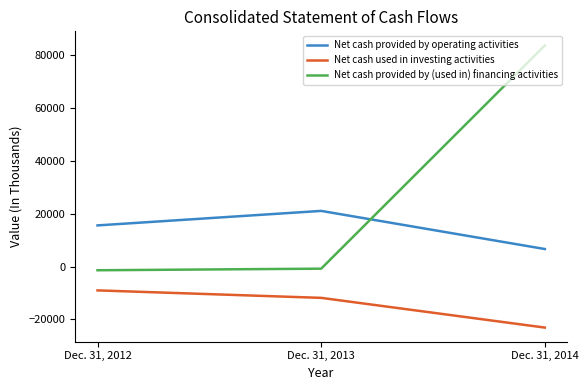

Reading left to right, what are all the values shown in this chart?

Net cash provided by operating activities: Dec. 31, 2012=15598	Dec. 31, 2013=21092	Dec. 31, 2014=6645
Net cash used in investing activities: Dec. 31, 2012=-9030	Dec. 31, 2013=-11862	Dec. 31, 2014=-23123
Net cash provided by (used in) financing activities: Dec. 31, 2012=-1399	Dec. 31, 2013=-796	Dec. 31, 2014=83794